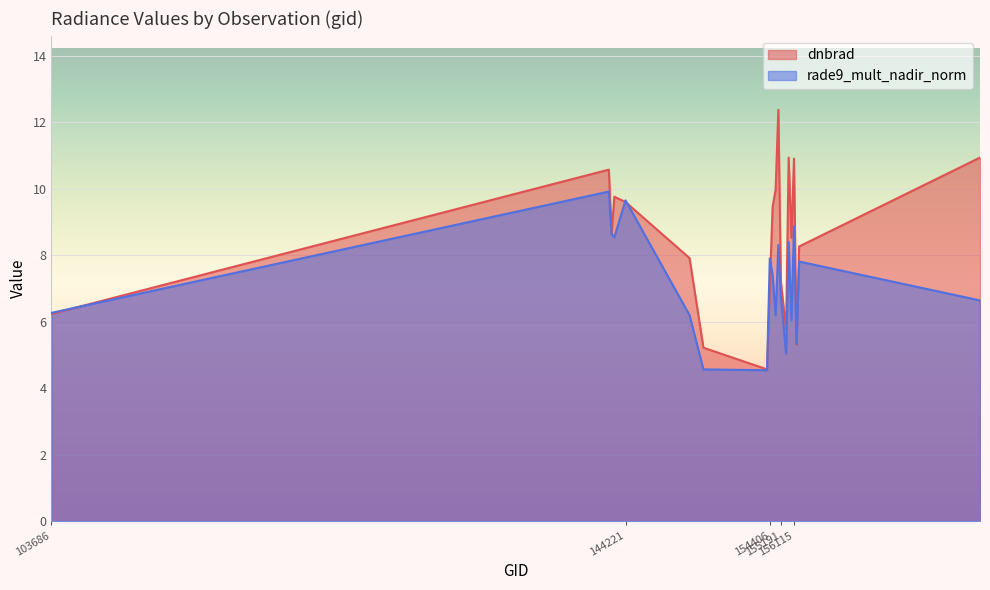

How many times do rade9_mult_nadir_norm and dnbrad cross each other?

9